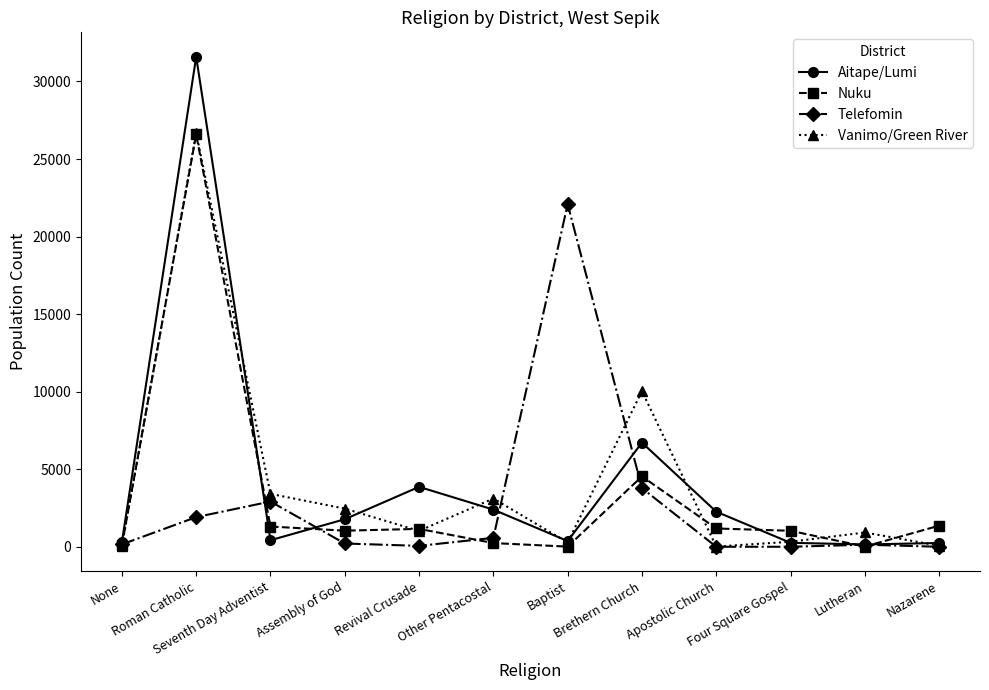

What is the difference between the highest and lowest values at Seventh Day Adventist?

2987